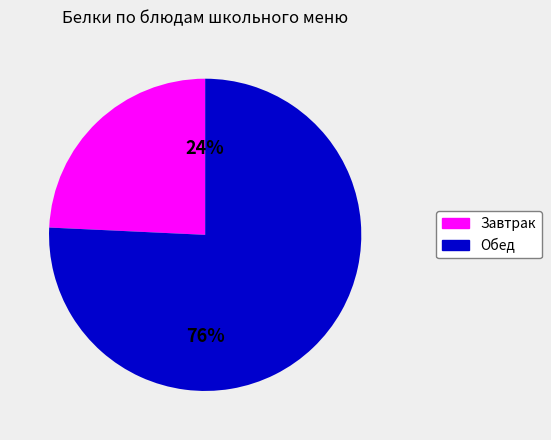

To the nearest percent, what is the combined percentage of Обед and Завтрак?

100%